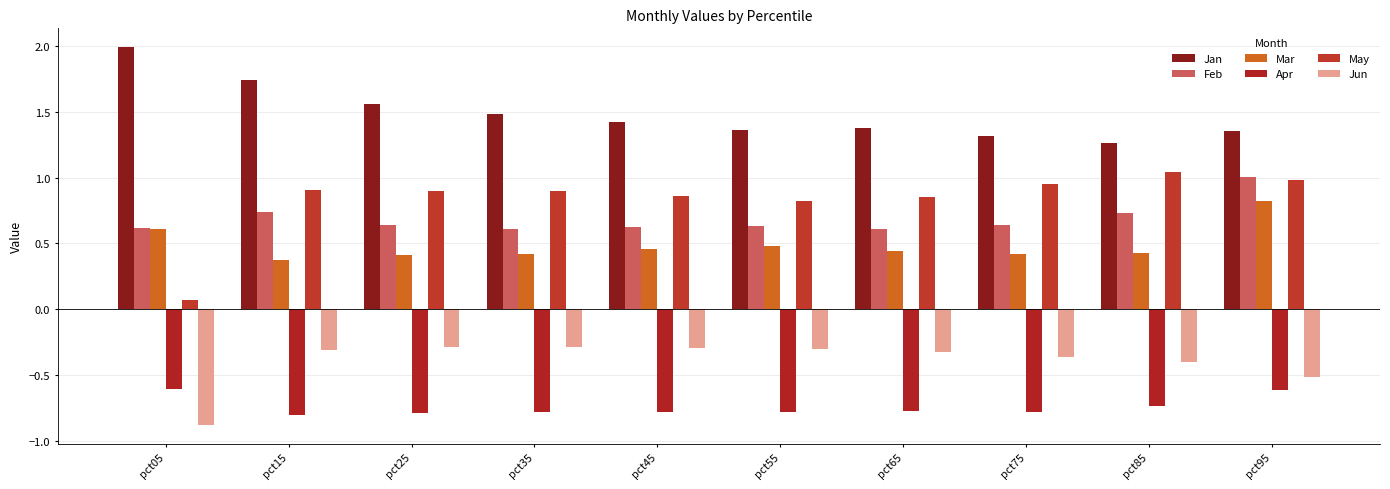

What value does the Mar series have at pct65?

0.4